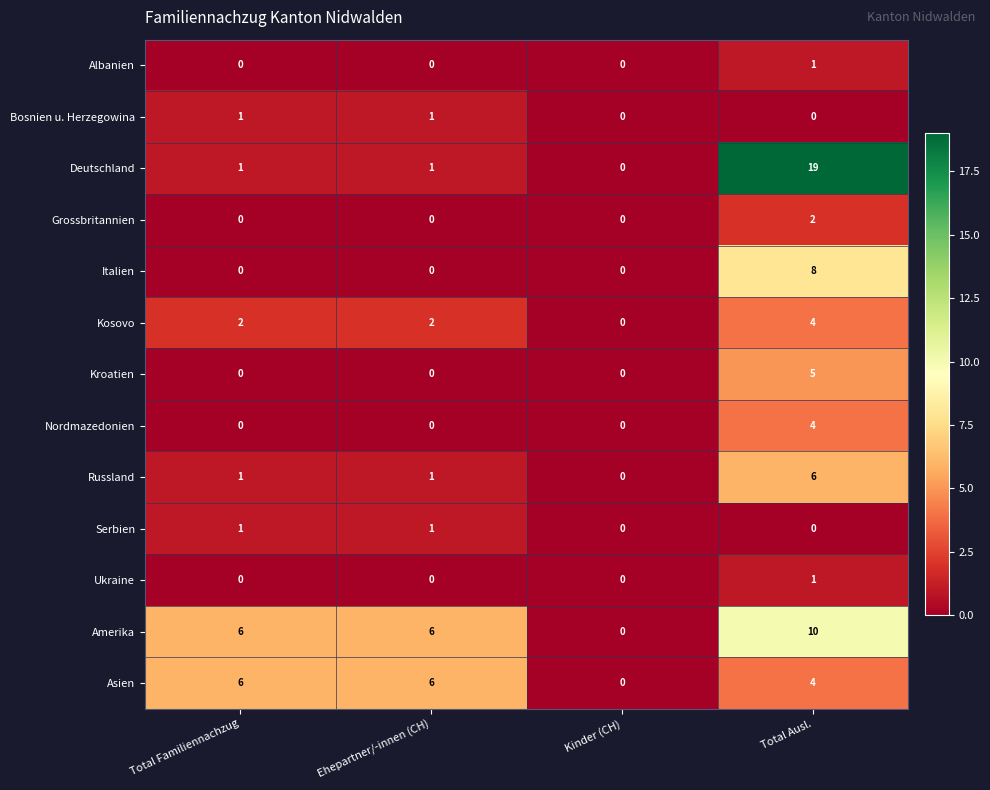

What is the sum of the Kroatien values at Total Ausl. and Kinder (CH)?

5